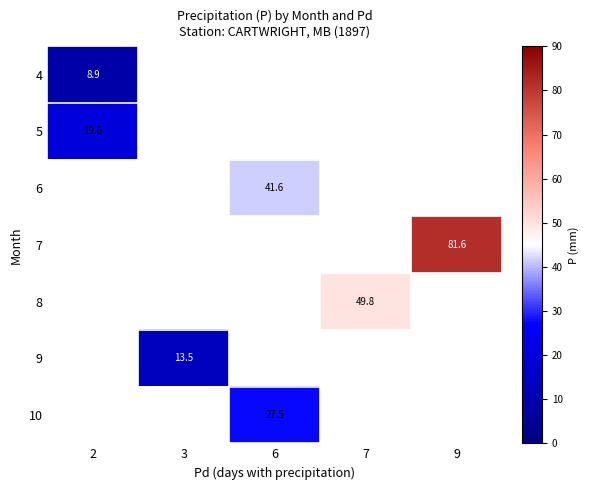

Is it true that 7 equals 81.6 at 9?

True